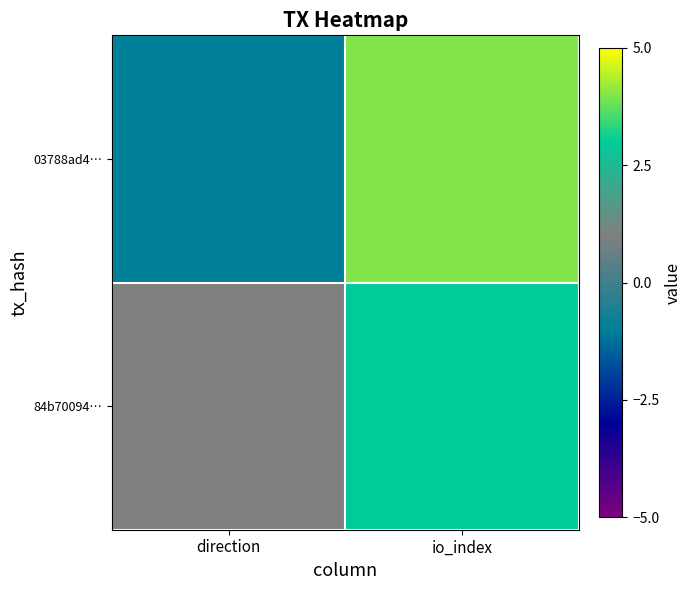

Which series has the largest range (max minus min)?

03788ad4…